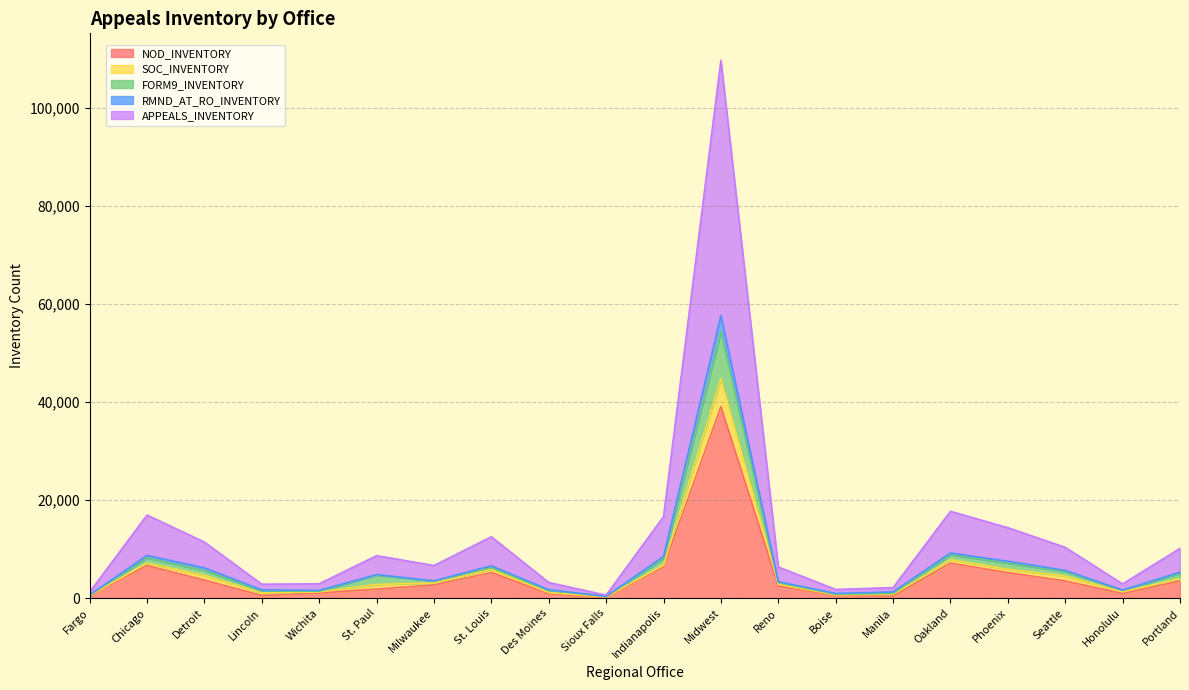

Where does the NOD_INVENTORY series first go above 2687?

Chicago